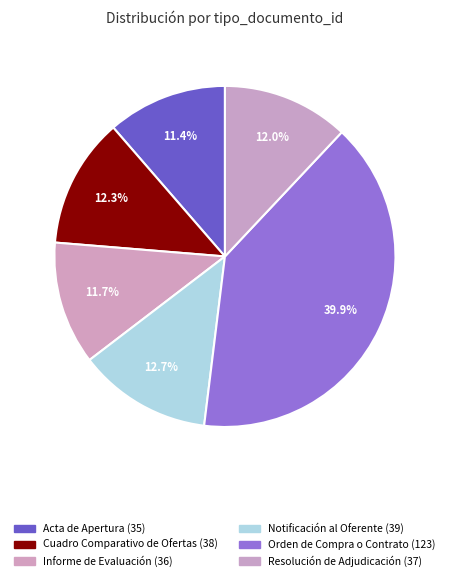

Combined, do Orden de Compra o Contrato and Informe de Evaluación account for over 50%?

Yes